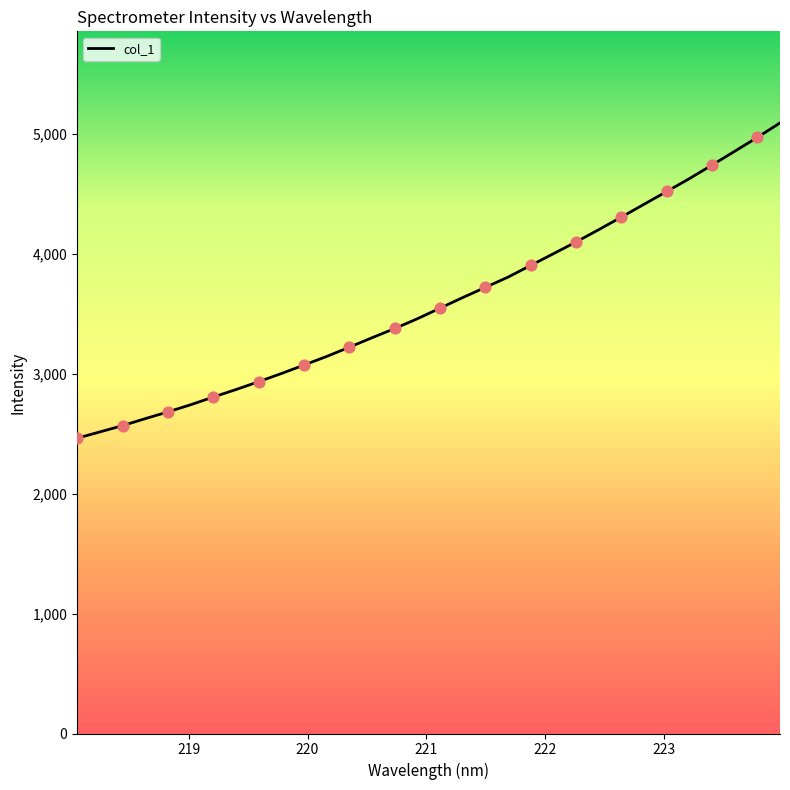

What is the greatest value displayed?

5088.4